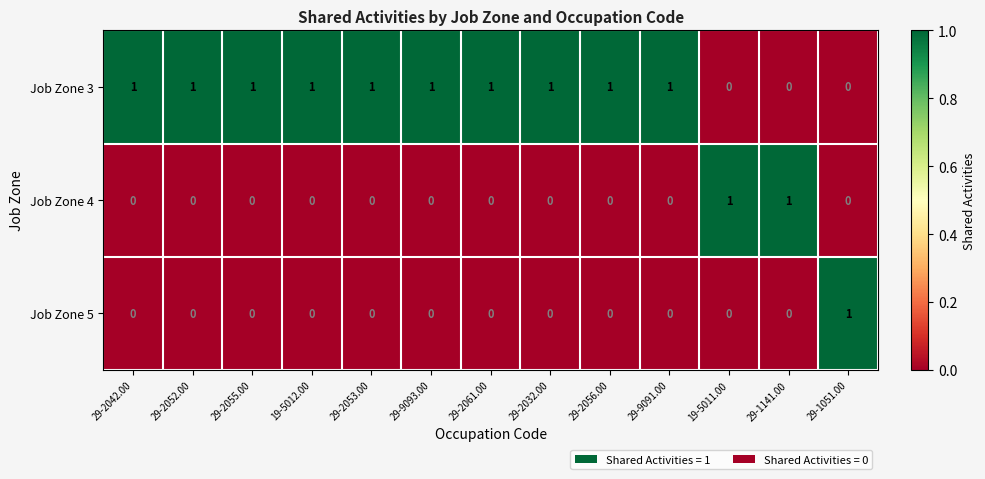

How many Job Zone 5 values are between 0 and 1?

13